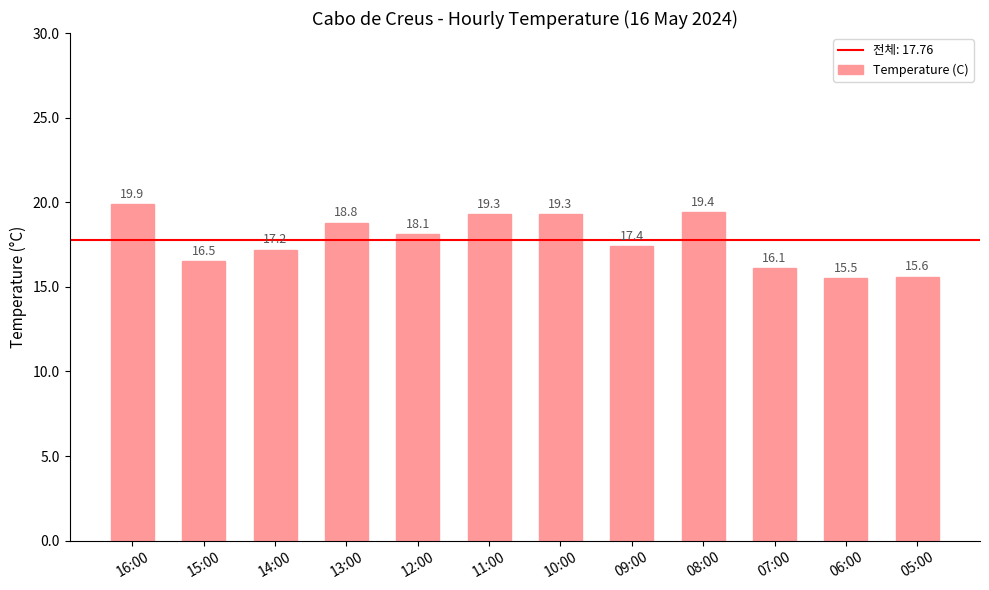

True or false: the data shows 5.9 at 05:00.

False